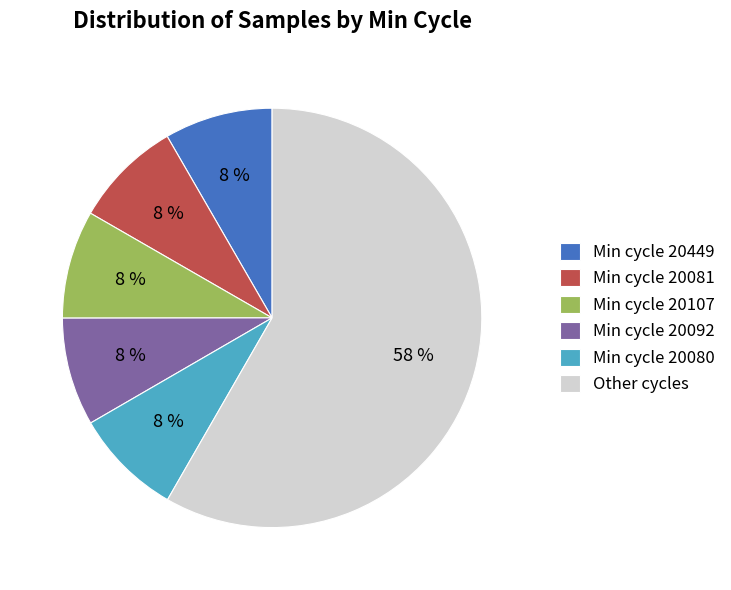

True or false: Min cycle 20081 accounts for 1% of the total.

False